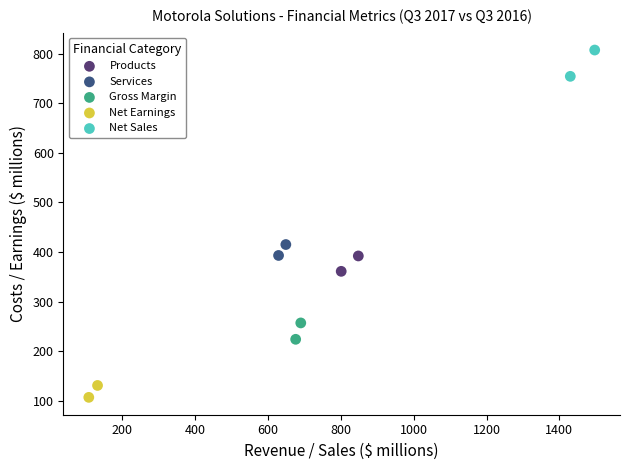

What are all the series names shown in the legend?

Products, Services, Gross Margin, Net Earnings, Net Sales